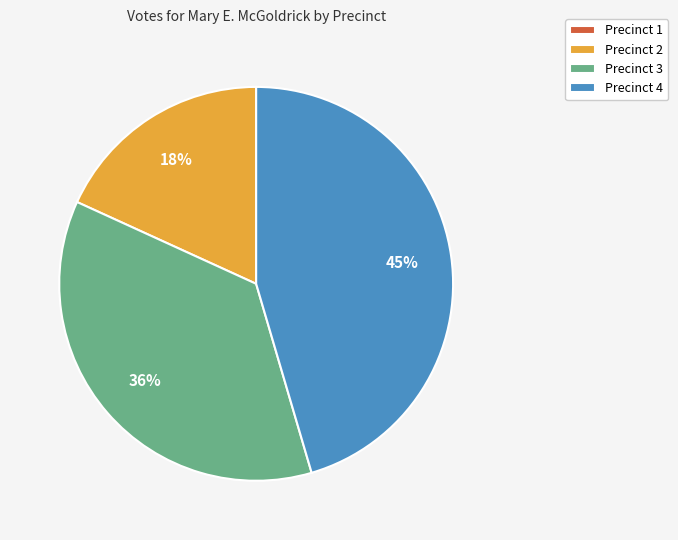

Which category has the biggest portion of the pie?

Precinct 4